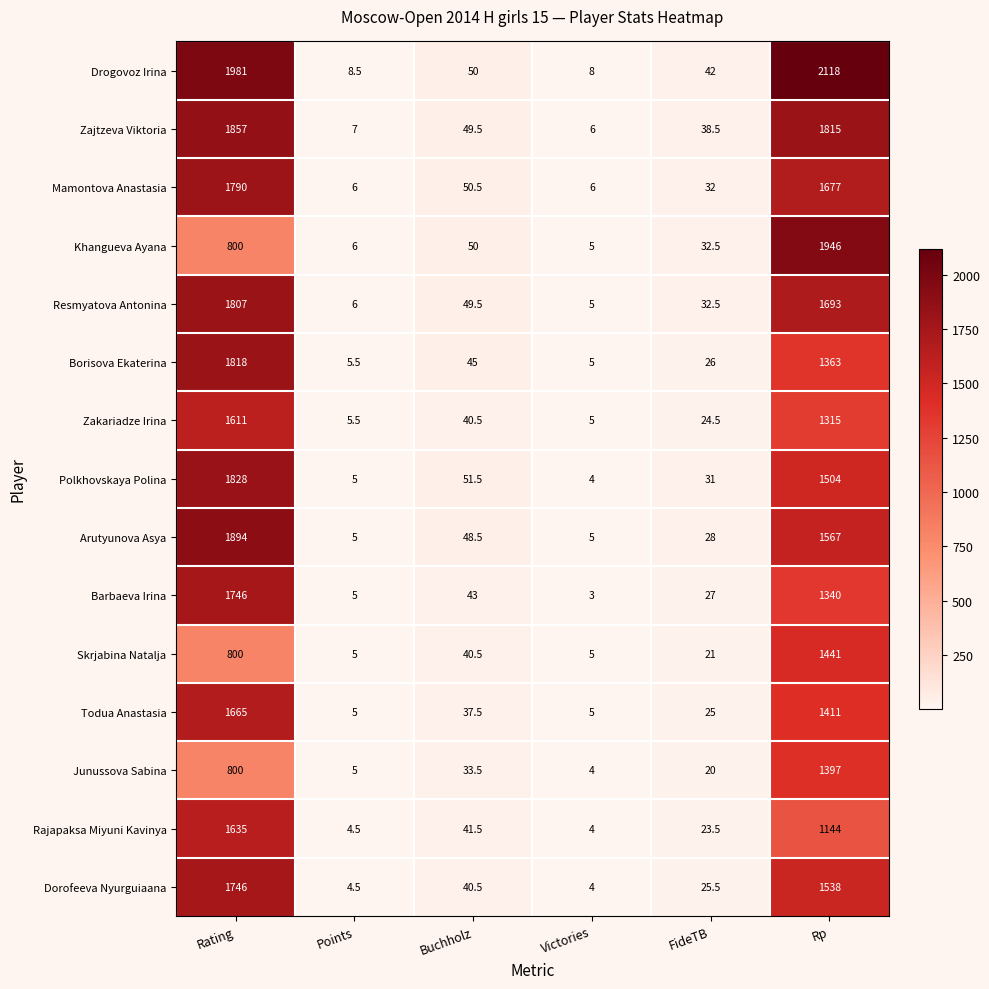

Which series has the largest range (max minus min)?

Drogovoz Irina